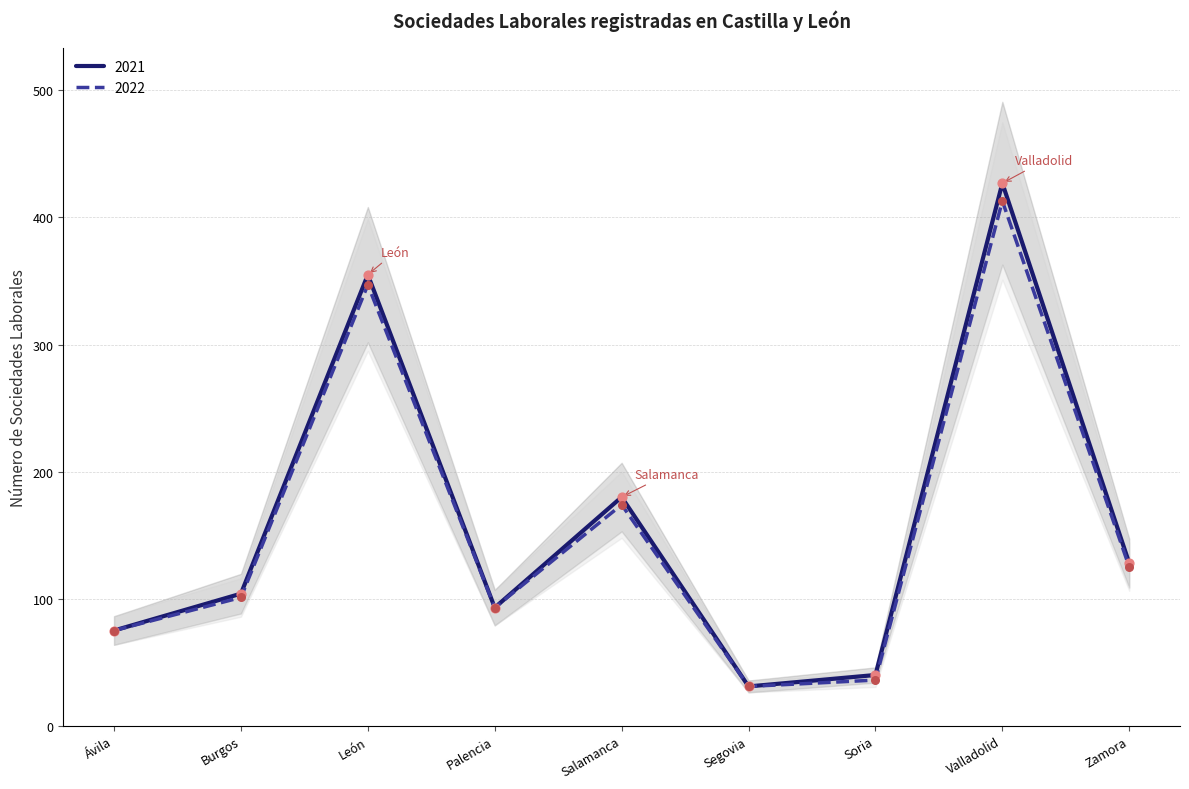

At how many categories does at least one series exceed 203?

2